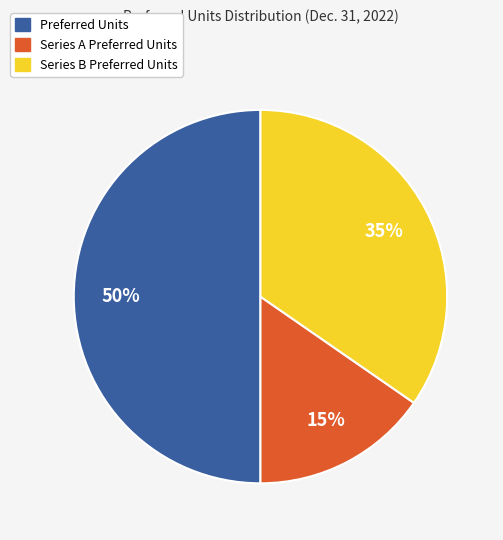

Is Series B Preferred Units the majority of the pie?

No